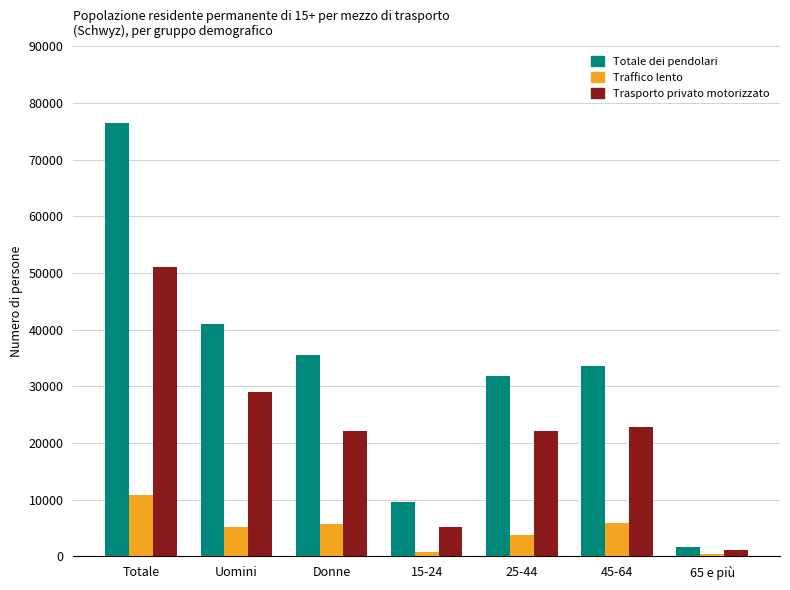

How many categories are shown in the chart?

7